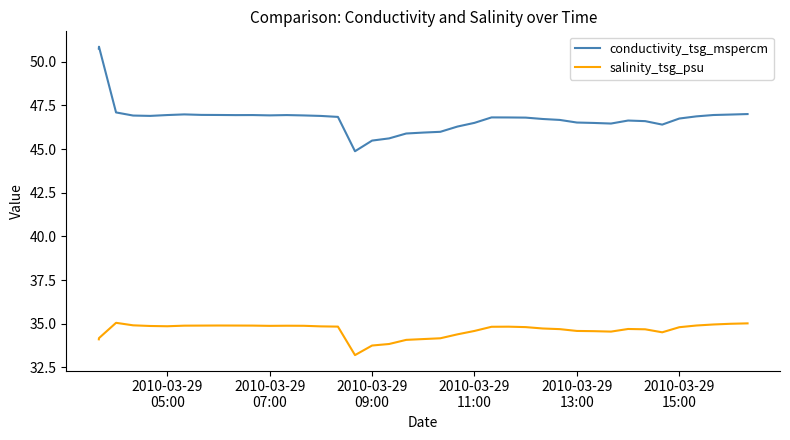

Which series has the largest total across all categories?

conductivity_tsg_mspercm